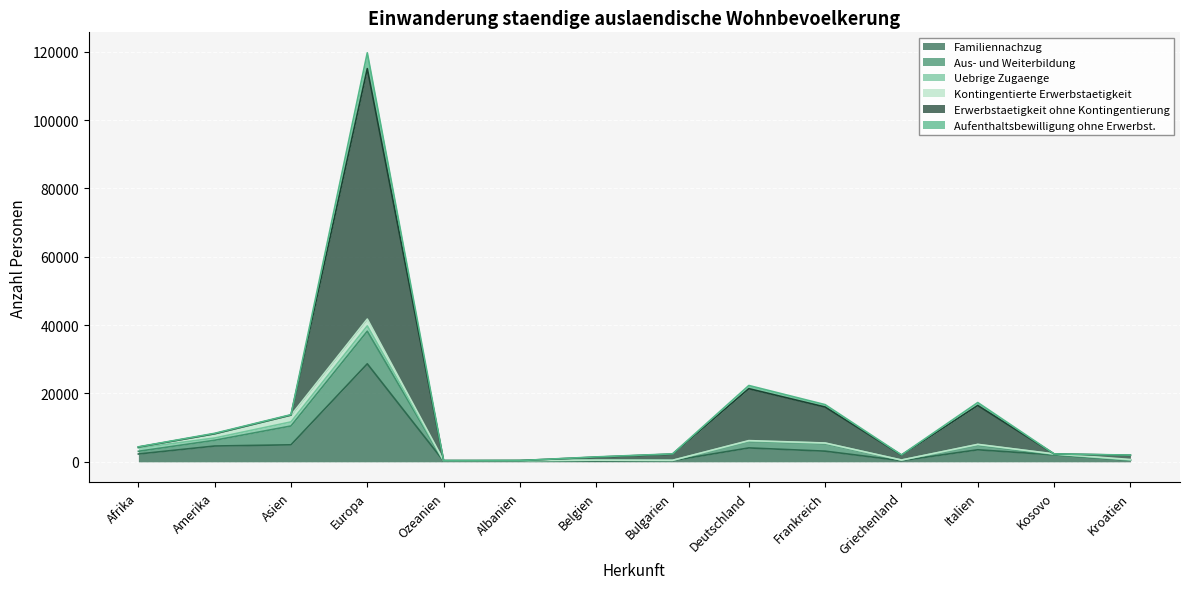

At how many categories does at least one series exceed 82123?

1